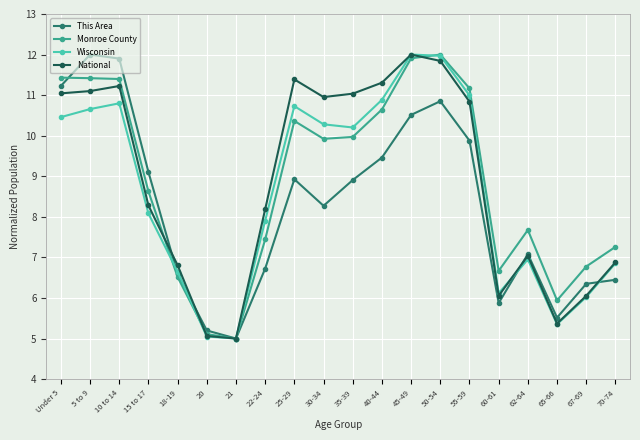

The Wisconsin series shows 3.0 at 65-66. True or false?

False